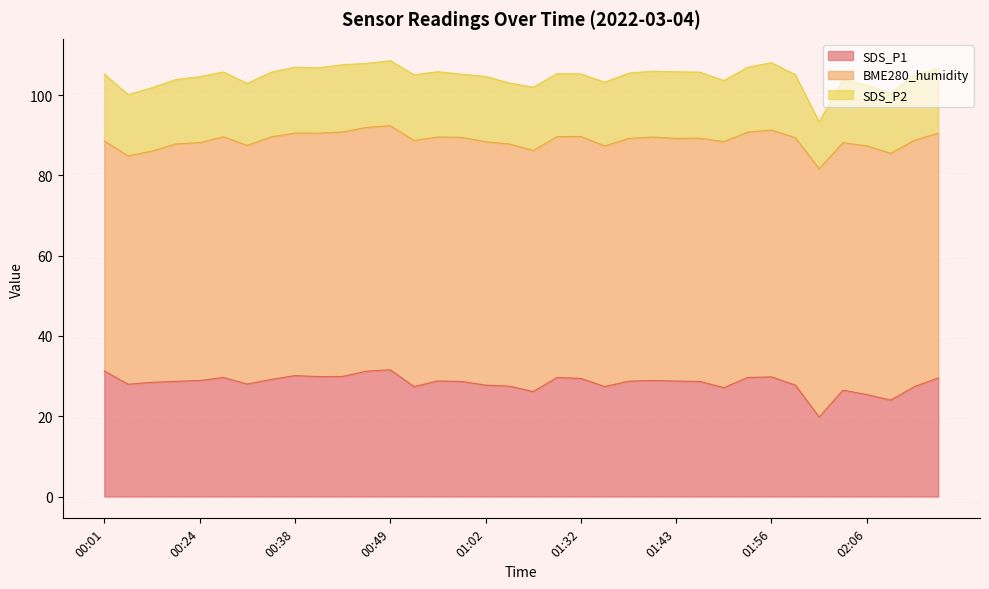

The value of SDS_P2 at 00:26 is 16.1. True or false?

True